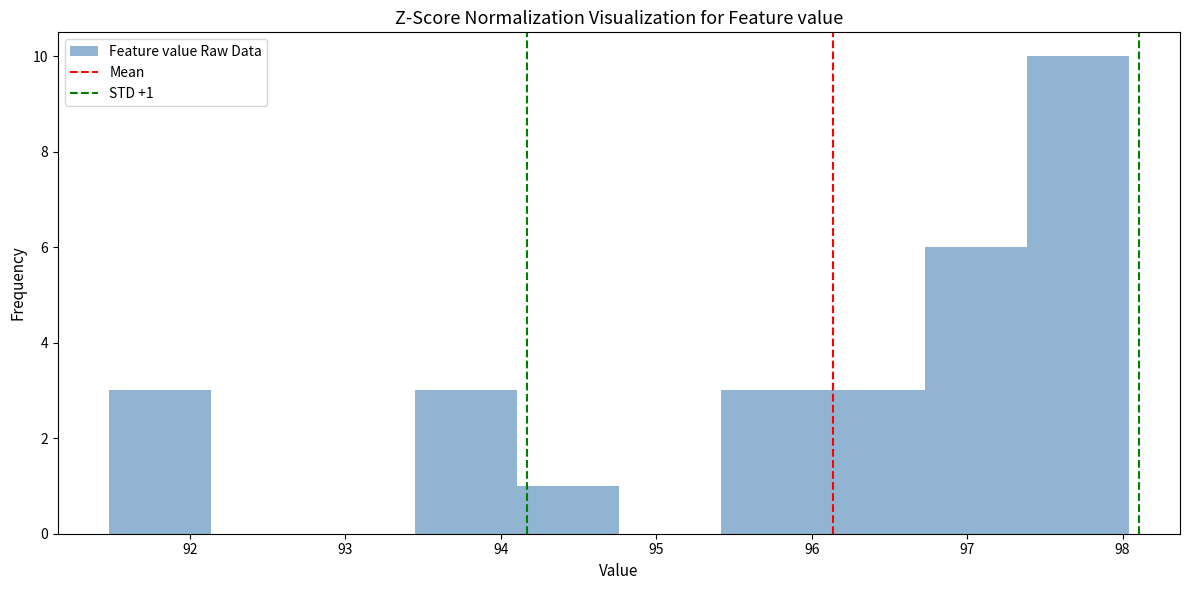

Over which range of the x-axis is the bar tallest?

97.4 to 98.0